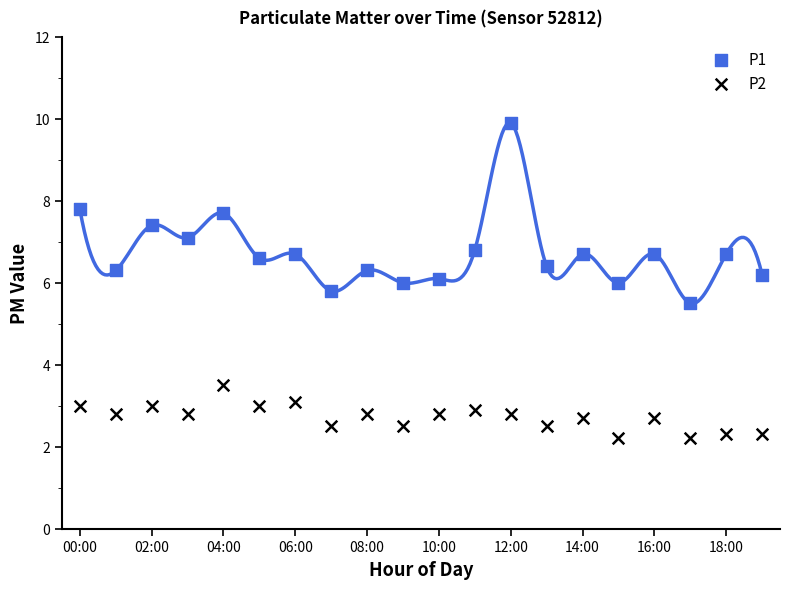

Which series reaches the minimum Y coordinate?

P2